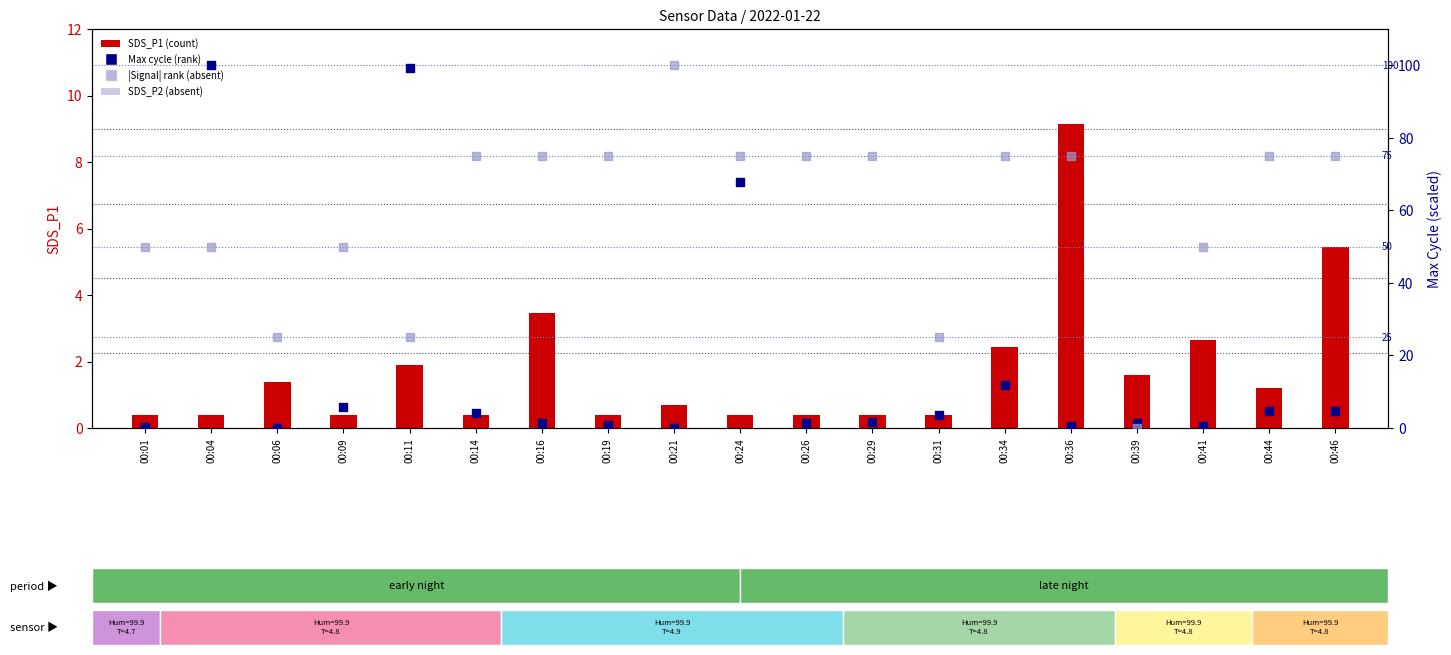

At how many categories does at least one series exceed 91?

3